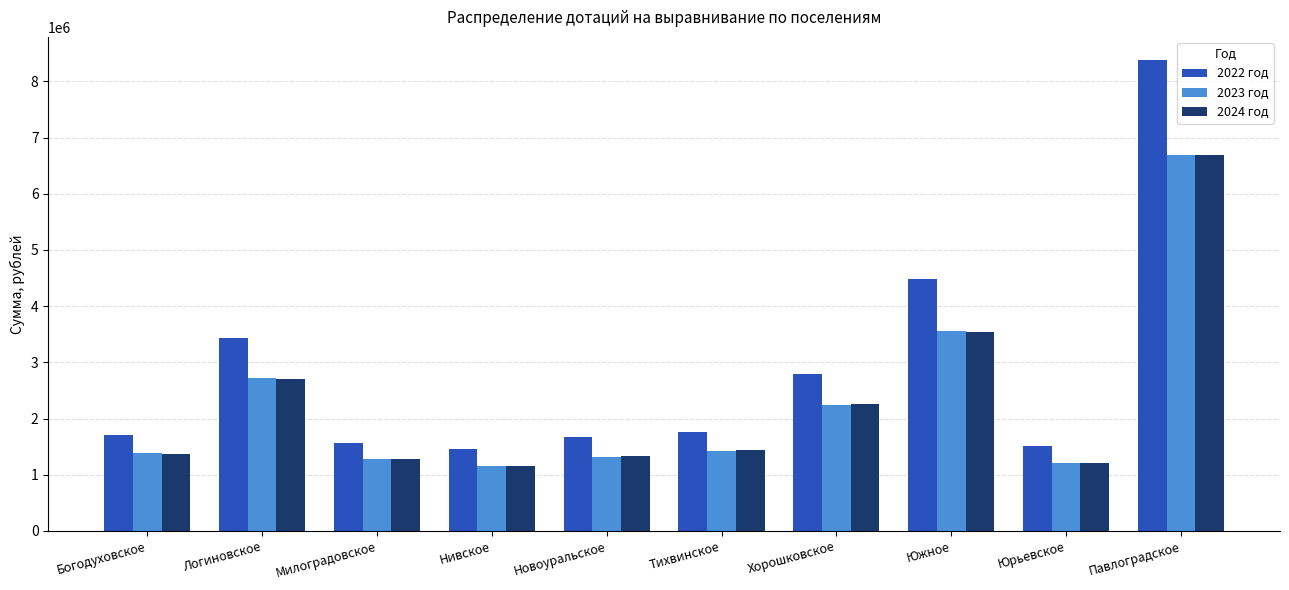

How many data points in 2023 год are less than 1431595?

5